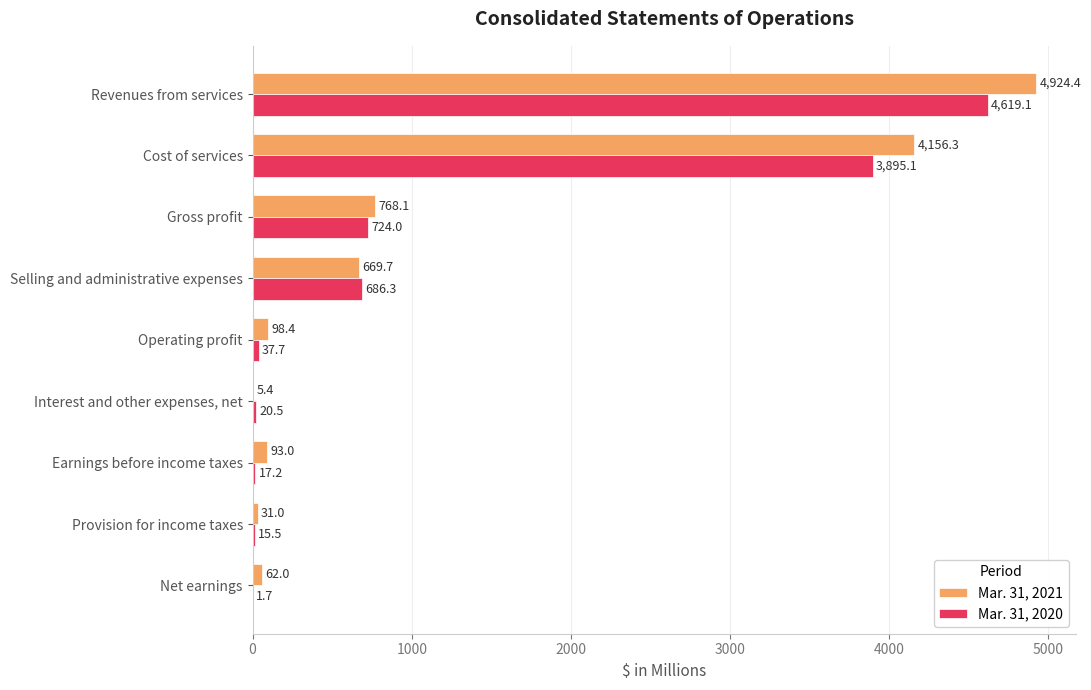

Which series changed the most between Gross profit and Provision for income taxes?

Mar. 31, 2021